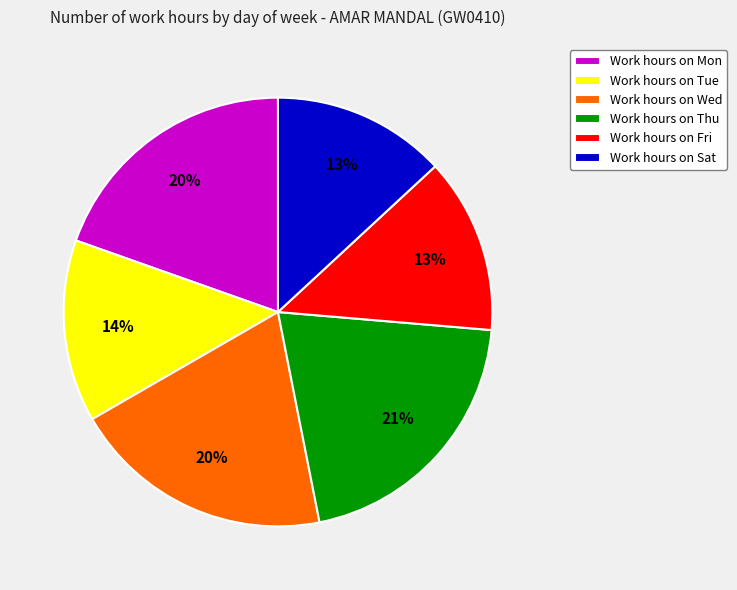

What percentage is the Work hours on Thu slice, to the nearest percent?

21%